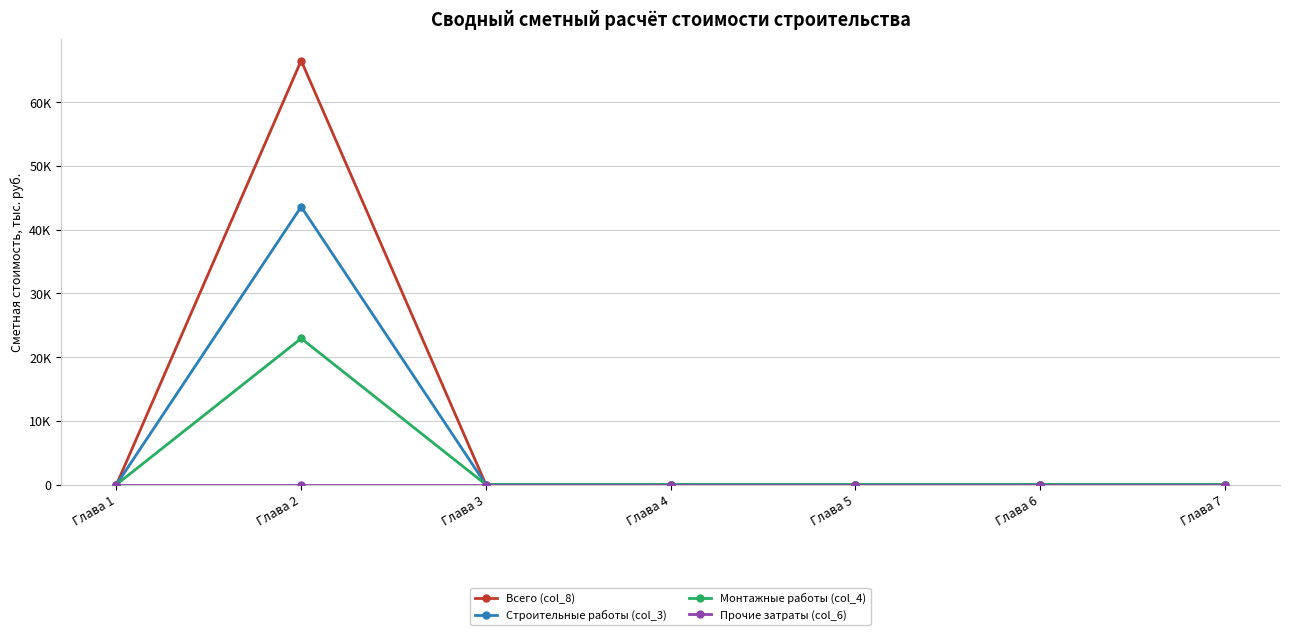

Between Глава 5 and Глава 1, which is larger?

Глава 5